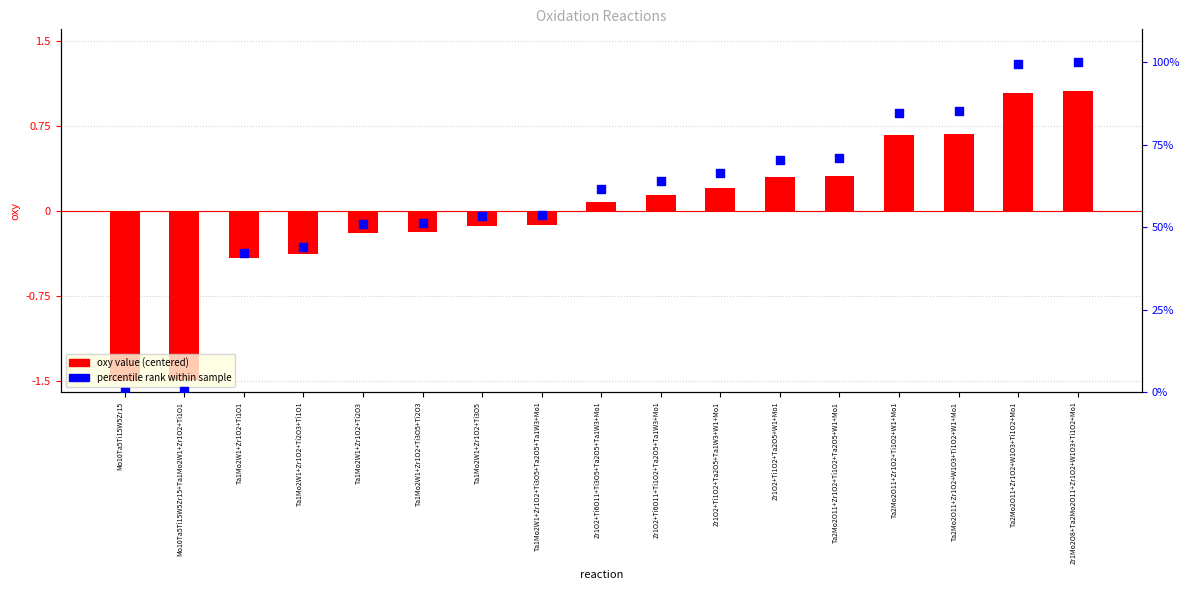

Which series contains the highest Y value?

percentile rank